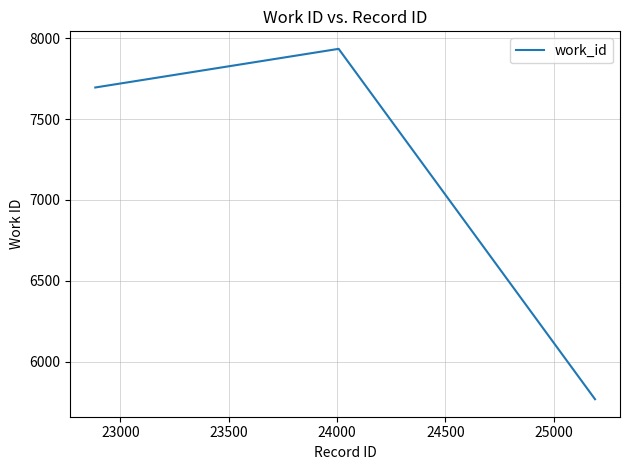

What is the maximum value shown in the chart?

7934